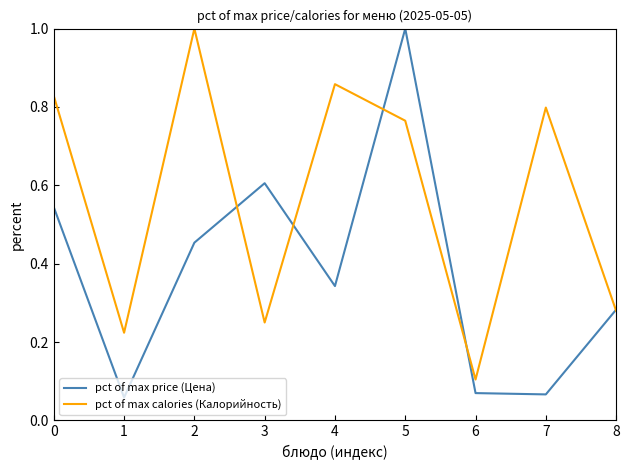

Count the number of categories in the chart.

9